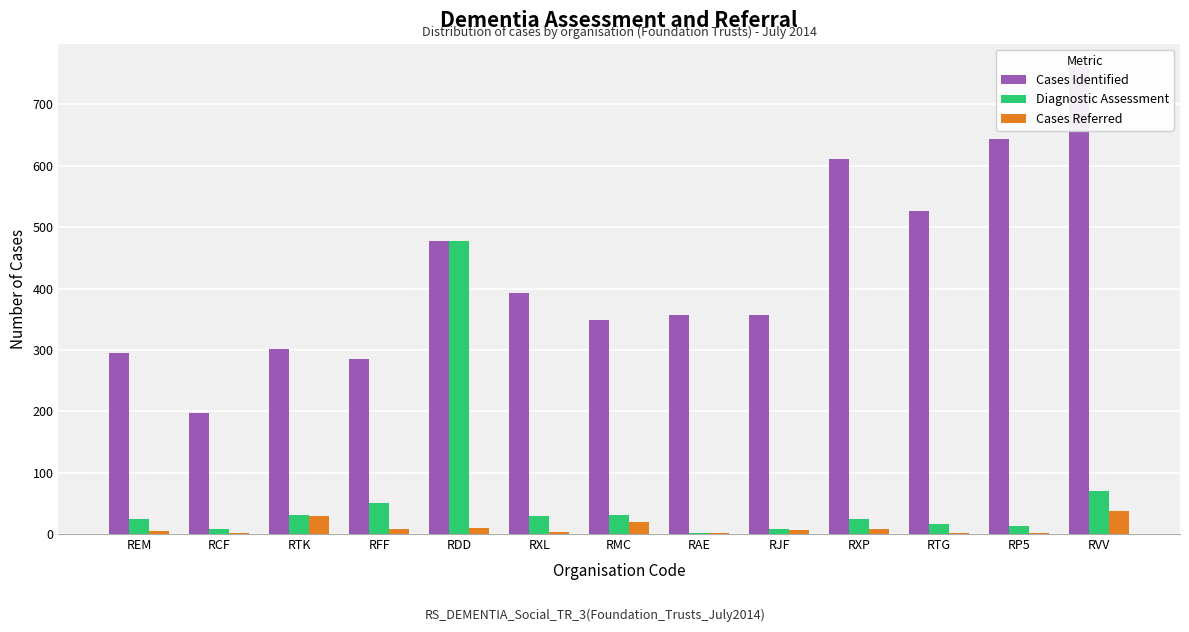

Reading right to left, transcribe all the data shown in this chart.

Cases Identified: RVV=761	RP5=644	RTG=526	RXP=611	RJF=357	RAE=357	RMC=348	RXL=392	RDD=477	RFF=285	RTK=302	RCF=198	REM=295
Diagnostic Assessment: RVV=70	RP5=13	RTG=17	RXP=24	RJF=8	RAE=2	RMC=31	RXL=29	RDD=477	RFF=51	RTK=31	RCF=9	REM=24
Cases Referred: RVV=37	RP5=2	RTG=2	RXP=9	RJF=6	RAE=2	RMC=19	RXL=3	RDD=10	RFF=9	RTK=29	RCF=1	REM=5